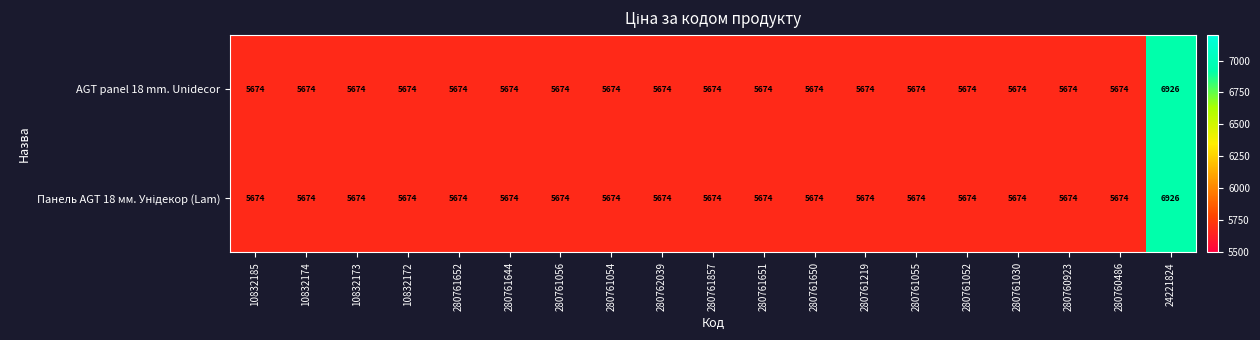

Which label corresponds to the largest value in the chart?

24221824